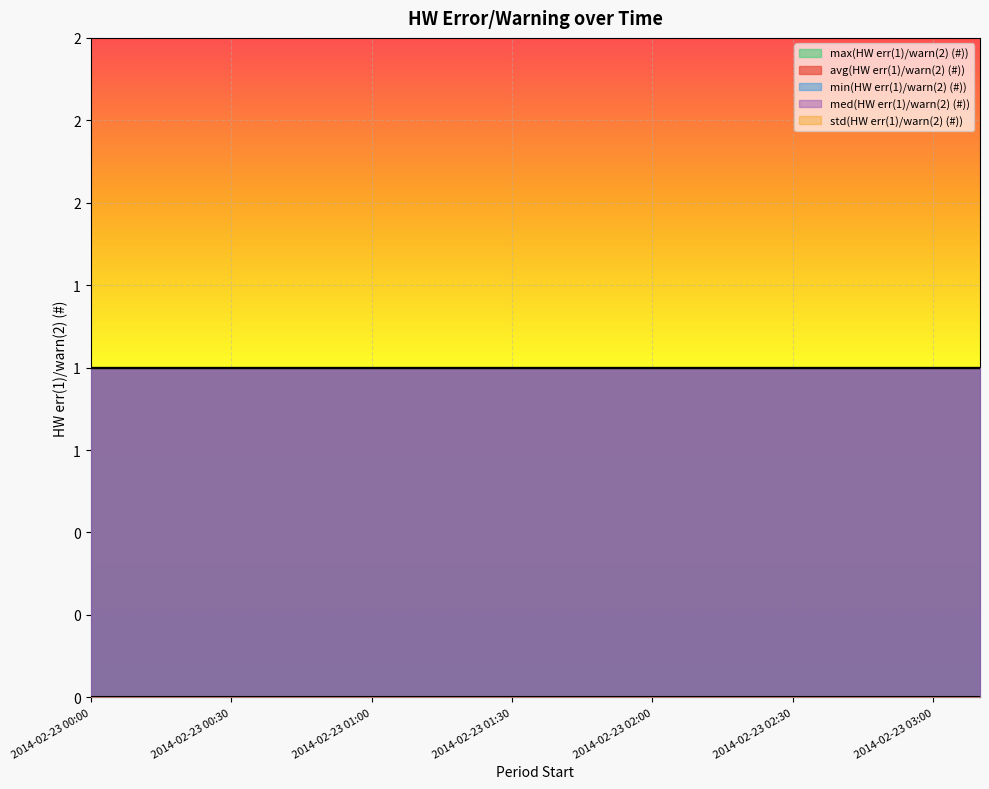

What is the spread (max minus min) of values at 2014-02-23 01:00?

1